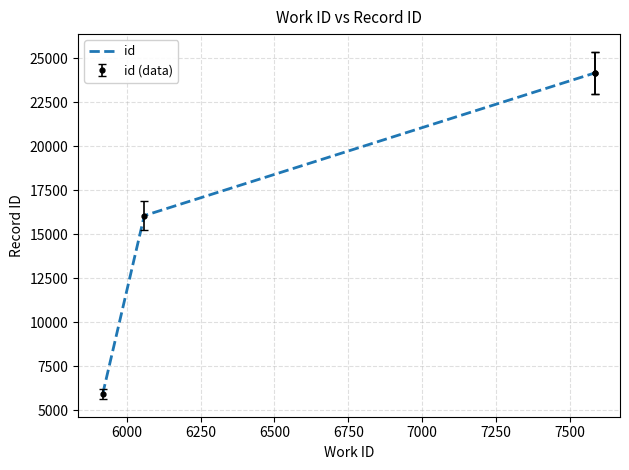

What is the change in value from 5918 to 6059?

+10642.8